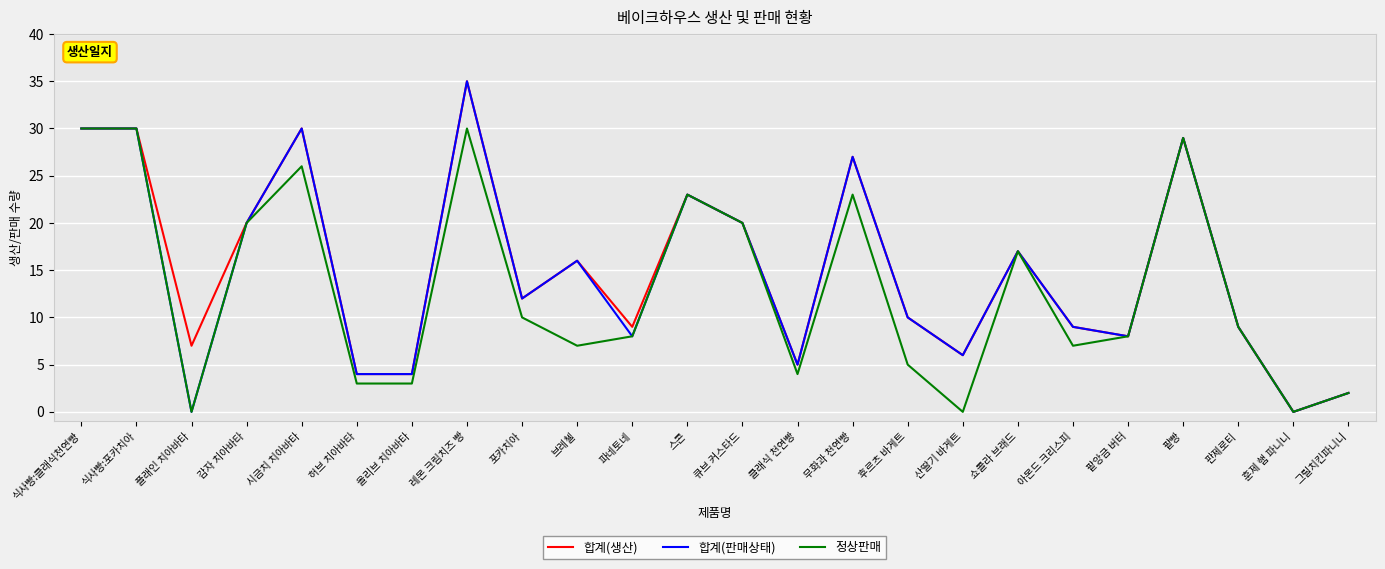

What is the average value of the 합계(판매상태) series?

15